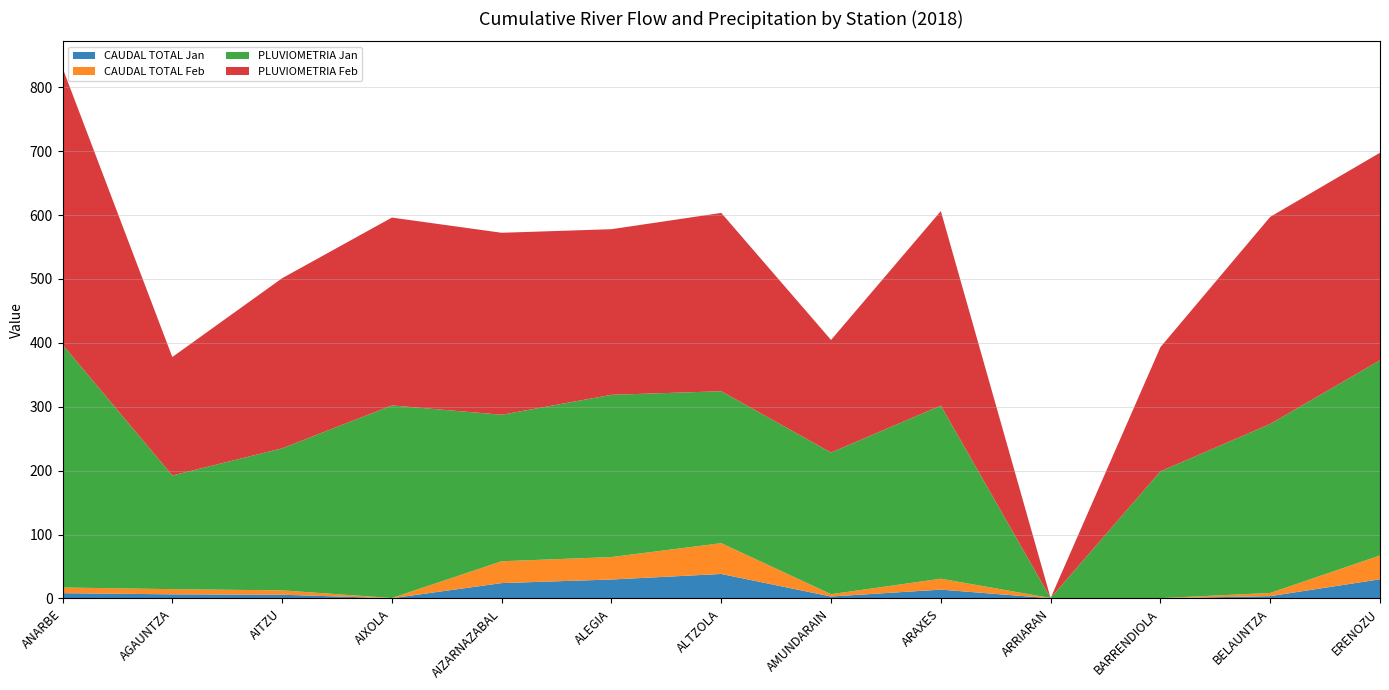

Reading left to right, list all the values displayed in this chart.

CAUDAL TOTAL Jan: ANARBE=8.2	AGAUNTZA=6.4	AITZU=5.8	AIXOLA=0.3	AIZARNAZABAL=24.0	ALEGIA=29.6	ALTZOLA=38.3	AMUNDARAIN=3.0	ARAXES=13.8	ARRIARAN=0.2	BARRENDIOLA=0.2	BELAUNTZA=3.5	ERENOZU=30.0
CAUDAL TOTAL Feb: ANARBE=8.9	AGAUNTZA=8.1	AITZU=6.8	AIXOLA=0.4	AIZARNAZABAL=34.1	ALEGIA=35.2	ALTZOLA=48.2	AMUNDARAIN=3.7	ARAXES=17.1	ARRIARAN=0.4	BARRENDIOLA=0.2	BELAUNTZA=5.0	ERENOZU=37.3
PLUVIOMETRIA Jan: ANARBE=380.1	AGAUNTZA=177.9	AITZU=222.3	AIXOLA=301.4	AIZARNAZABAL=229.3	ALEGIA=253.9	ALTZOLA=237.8	AMUNDARAIN=221.7	ARAXES=271.0	ARRIARAN=0.0	BARRENDIOLA=198.4	BELAUNTZA=264.5	ERENOZU=305.5
PLUVIOMETRIA Feb: ANARBE=433.1	AGAUNTZA=185.4	AITZU=266.2	AIXOLA=294.0	AIZARNAZABAL=284.8	ALEGIA=259.2	ALTZOLA=279.1	AMUNDARAIN=176.2	ARAXES=304.4	ARRIARAN=0.0	BARRENDIOLA=194.4	BELAUNTZA=324.1	ERENOZU=324.8